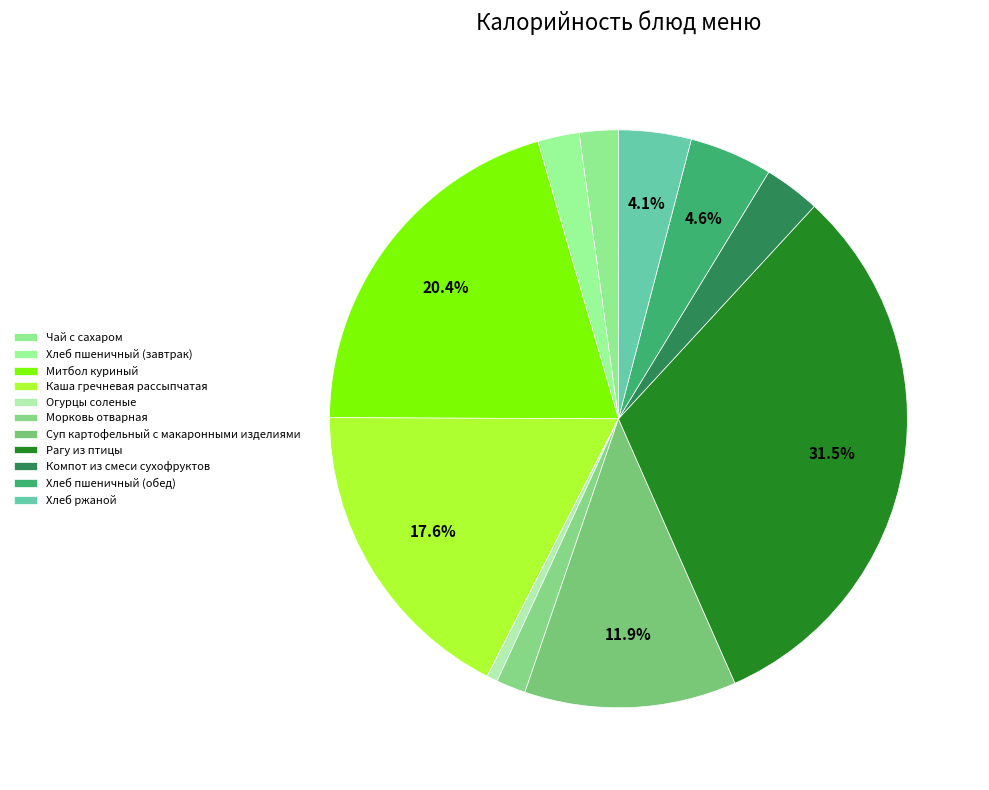

Combined, do Огурцы соленые and Хлеб ржаной account for over 50%?

No